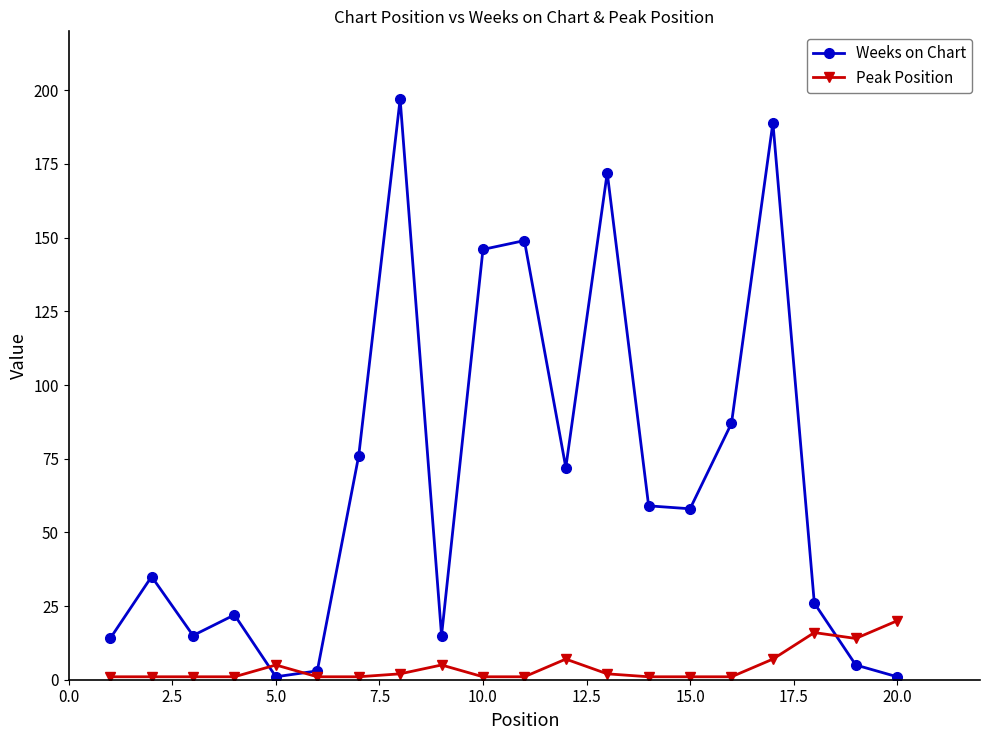

Rank the series by their average value, from lowest to highest.

Peak Position, Weeks on Chart